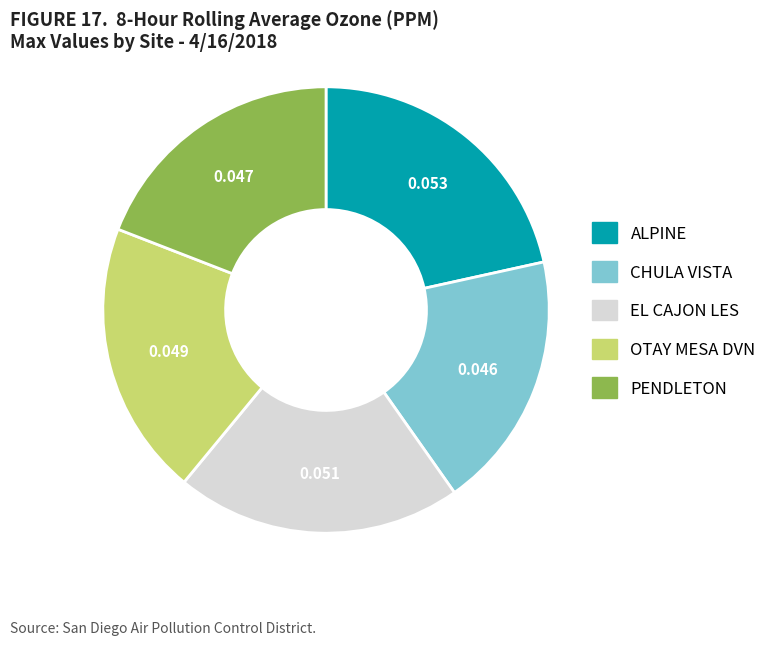

What is the largest slice in the pie chart?

ALPINE